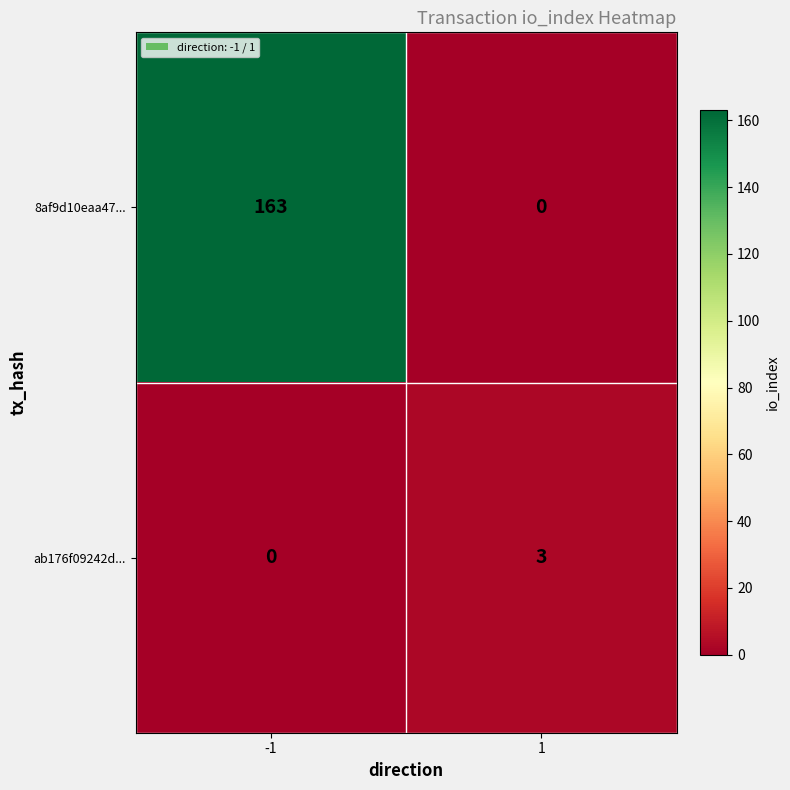

Which label corresponds to the largest value in the chart?

-1